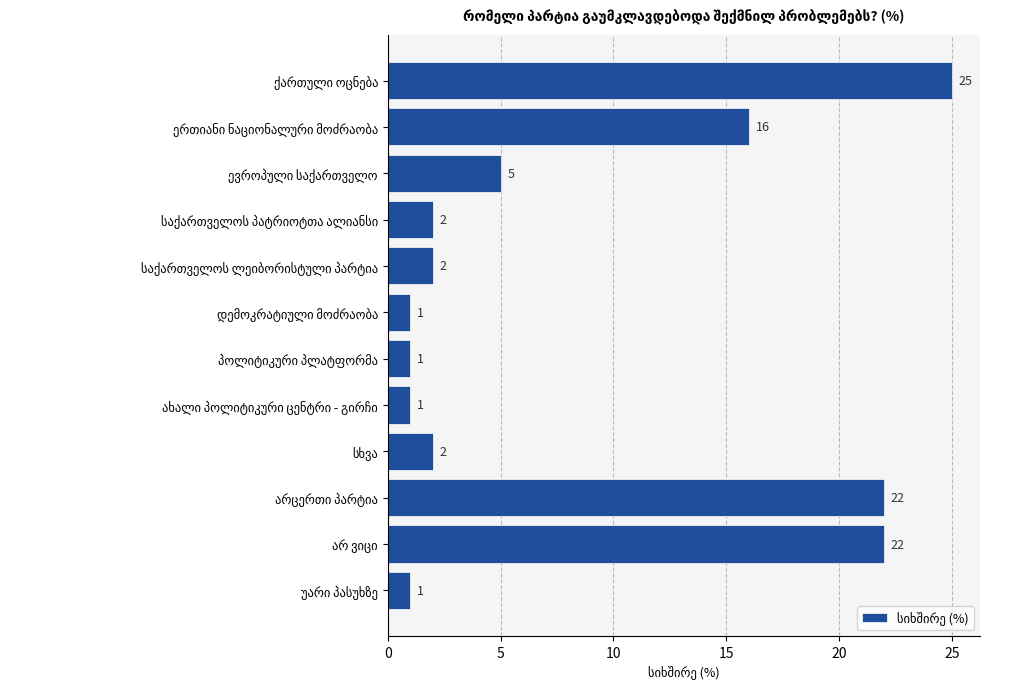

Reading top to bottom, extract all data points from this chart.

25	16	5	2	2	1	1	1	2	22	22	1